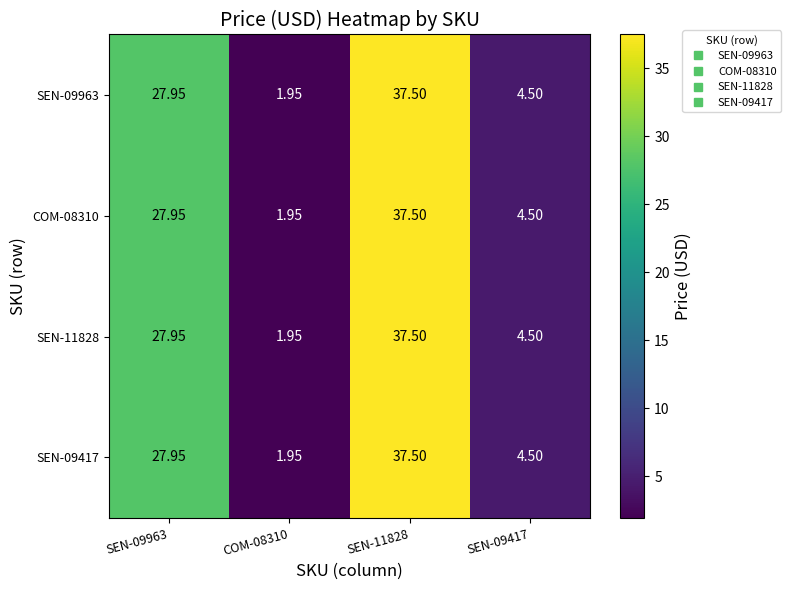

Is the value of SEN-09963 at SEN-09963 greater than the value of SEN-09417 at SEN-09417?

Yes